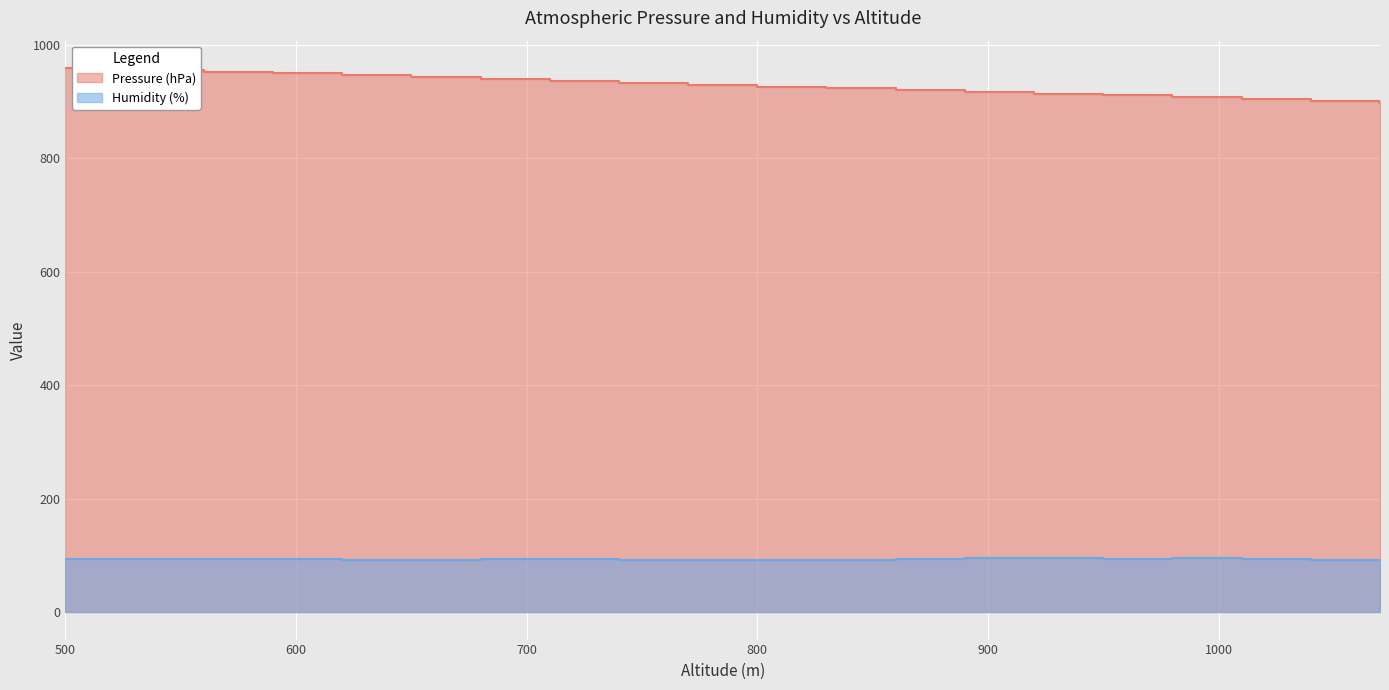

Which series changed the most between 530 and 560?

Pressure (hPa)